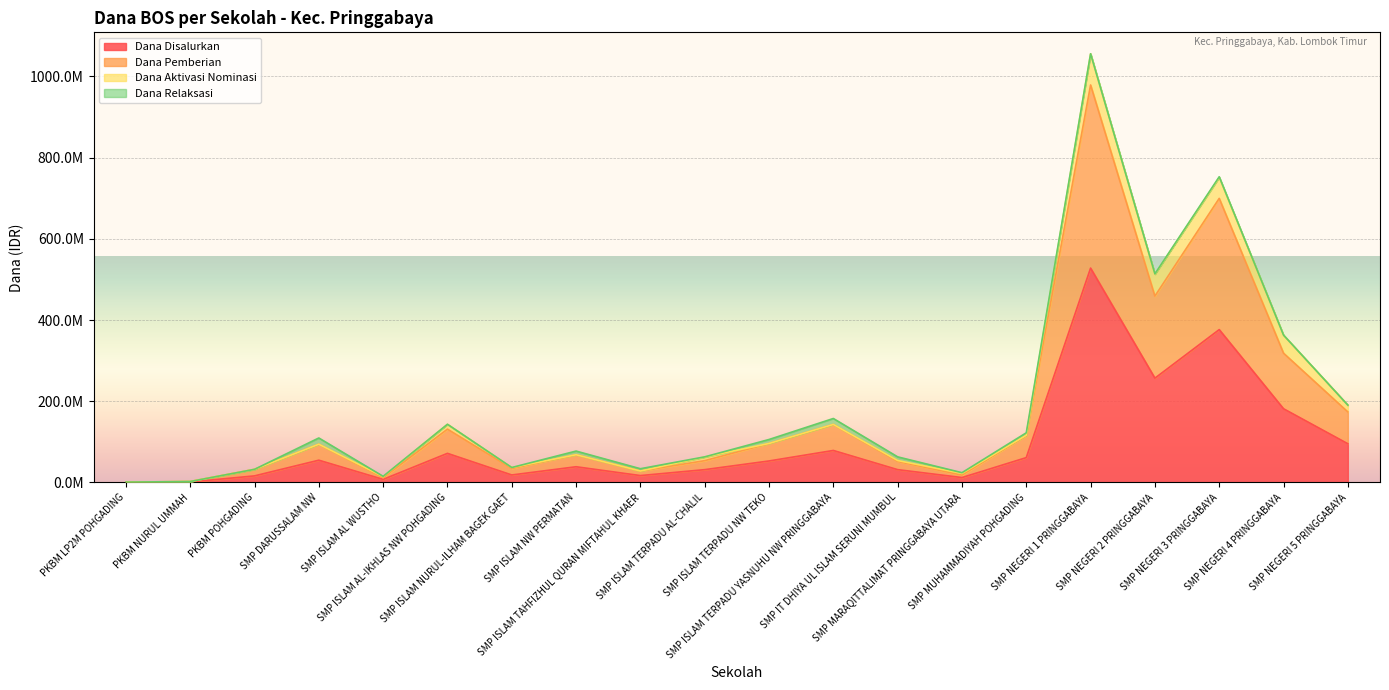

List the labels in order of Dana Pemberian value, smallest first.

PKBM LP2M POHGADING, PKBM NURUL UMMAH, SMP ISLAM AL WUSTHO, SMP MARAQITTALIMAT PRINGGABAYA UTARA, SMP ISLAM TAHFIZHUL QURAN MIFTAHUL KHAER, PKBM POHGADING, SMP ISLAM NURUL-ILHAM BAGEK GAET, SMP IT DHIYA UL ISLAM SERUNI MUMBUL, SMP ISLAM TERPADU AL-CHALIL, SMP ISLAM NW PERMATAN, SMP DARUSSALAM NW, SMP ISLAM TERPADU NW TEKO, SMP MUHAMMADIYAH POHGADING, SMP ISLAM AL-IKHLAS NW POHGADING, SMP ISLAM TERPADU YASNUHU NW PRINGGABAYA, SMP NEGERI 5 PRINGGABAYA, SMP NEGERI 4 PRINGGABAYA, SMP NEGERI 2 PRINGGABAYA, SMP NEGERI 3 PRINGGABAYA, SMP NEGERI 1 PRINGGABAYA